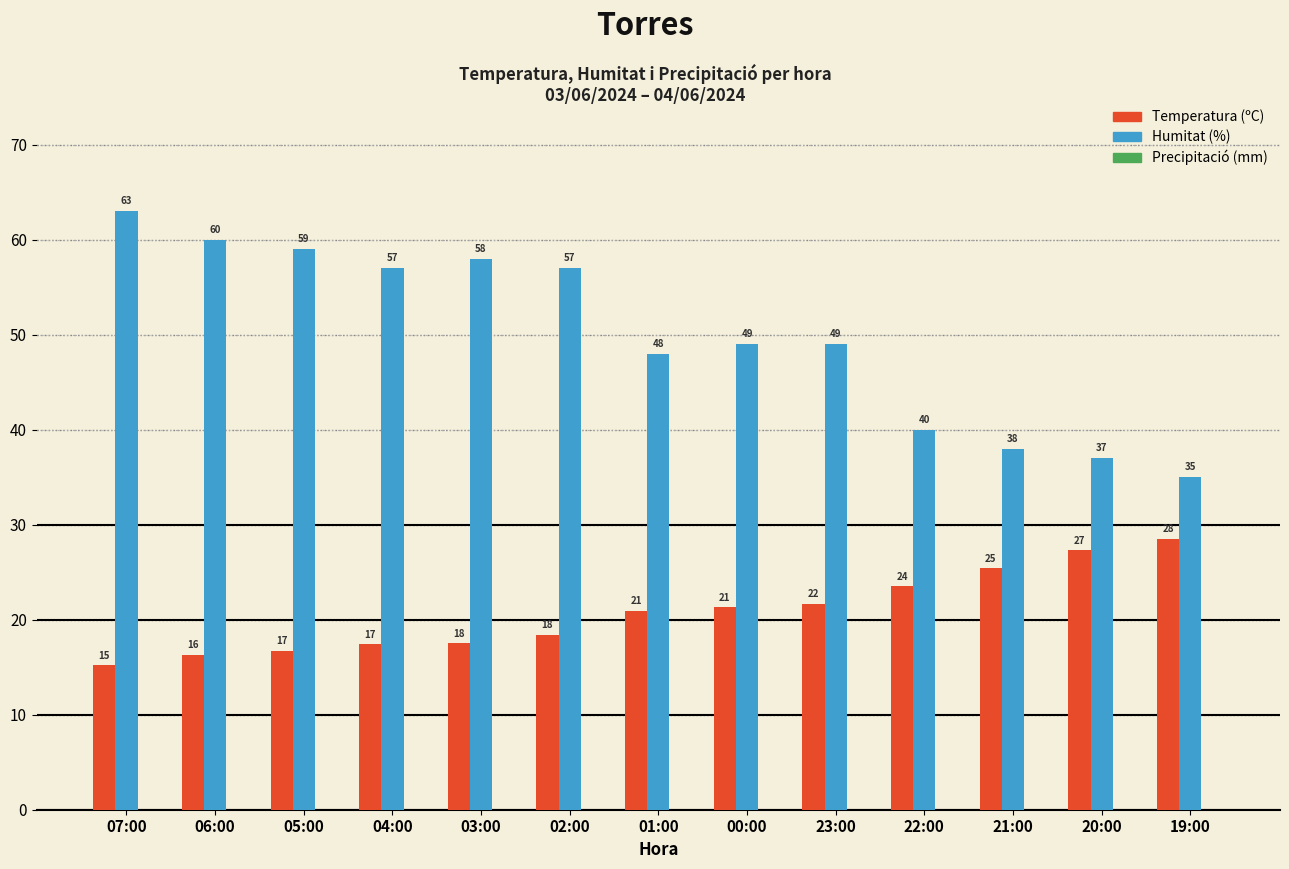

At how many categories does at least one series exceed 53?

6